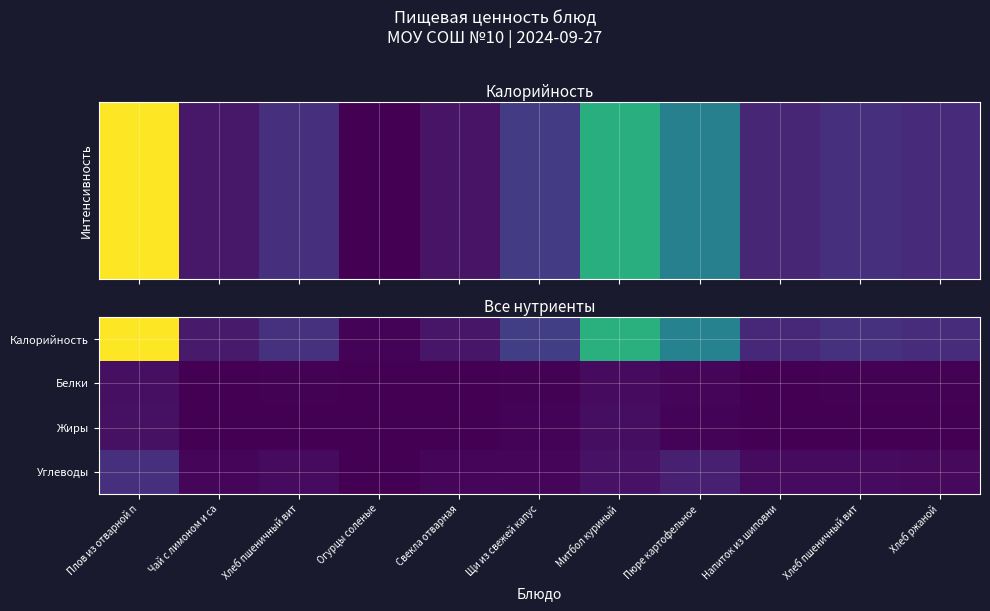

Which series has the largest total across all categories?

Калорийность